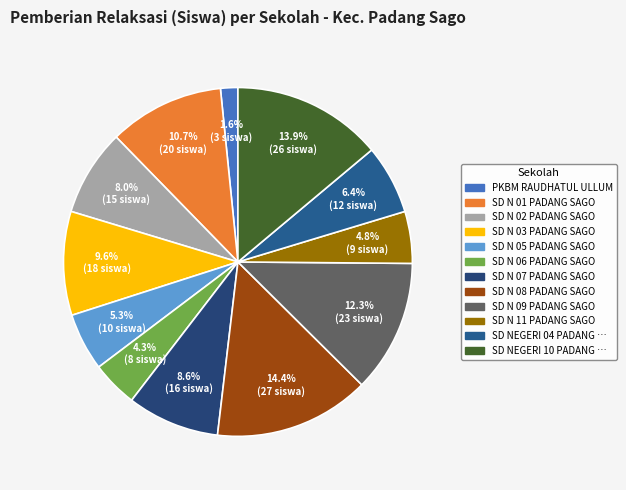

Which slice is the smallest?

PKBM RAUDHATUL ULLUM